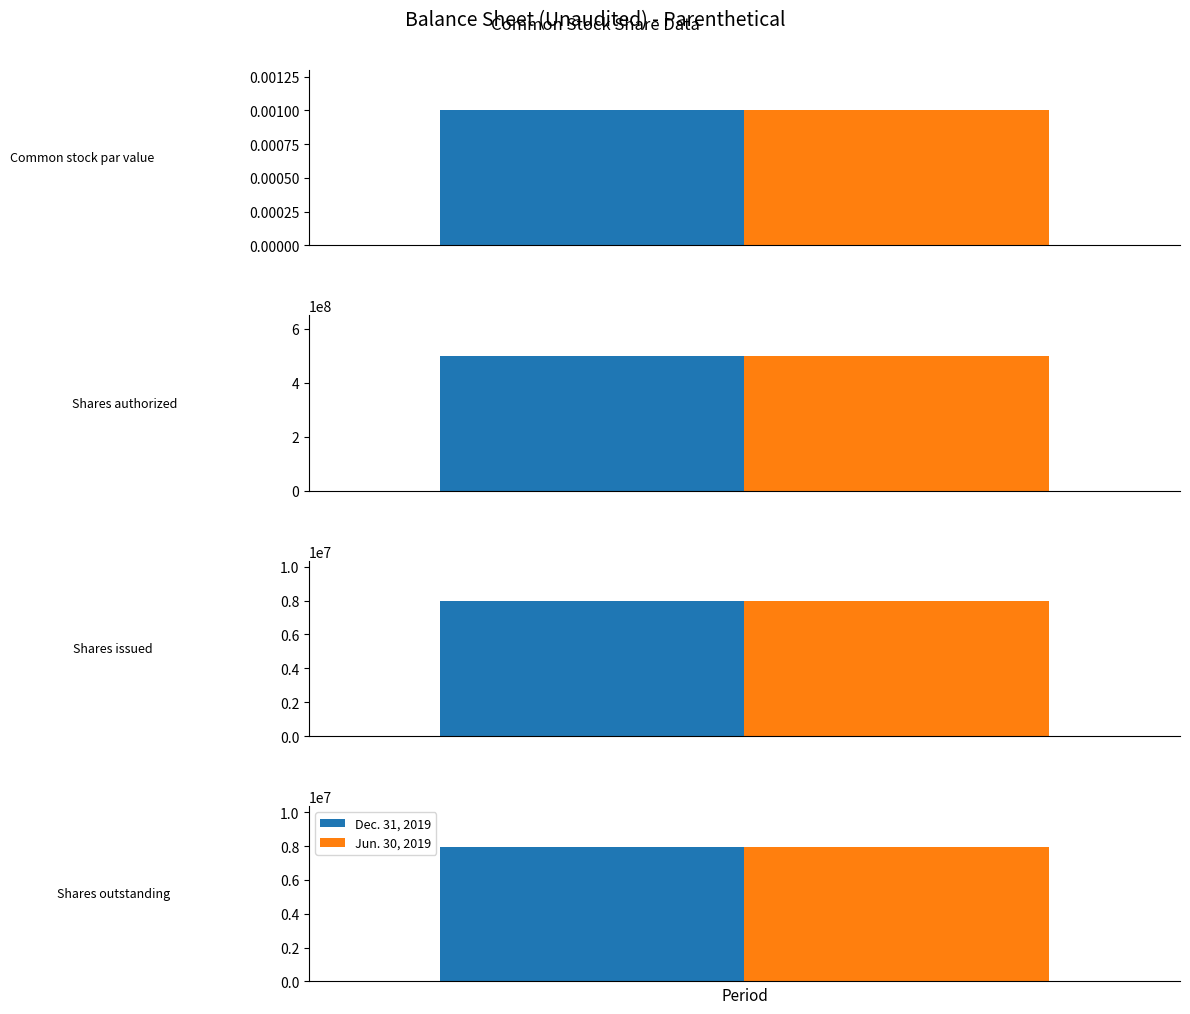

The Dec. 31, 2019 series shows 7964090.0 at Shares issued. True or false?

True